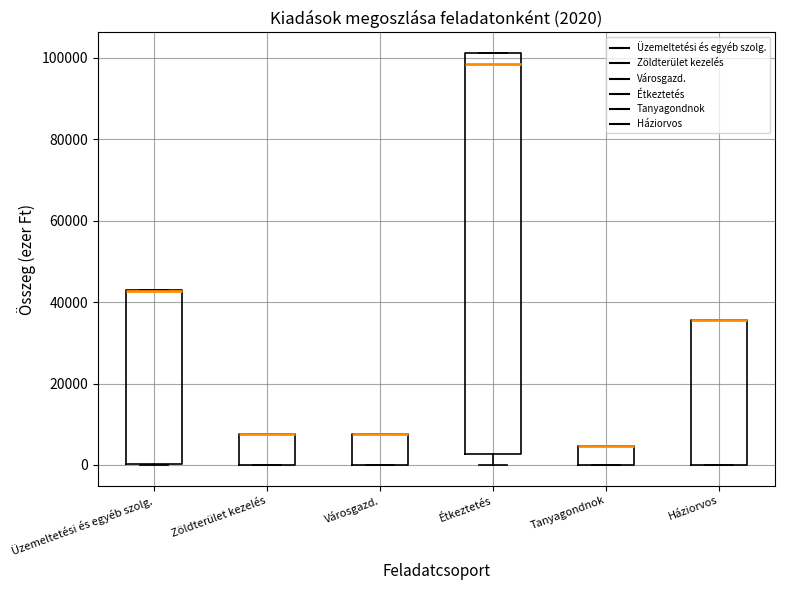

Which box is the tallest, from its lower edge to its upper edge?

Étkeztetés